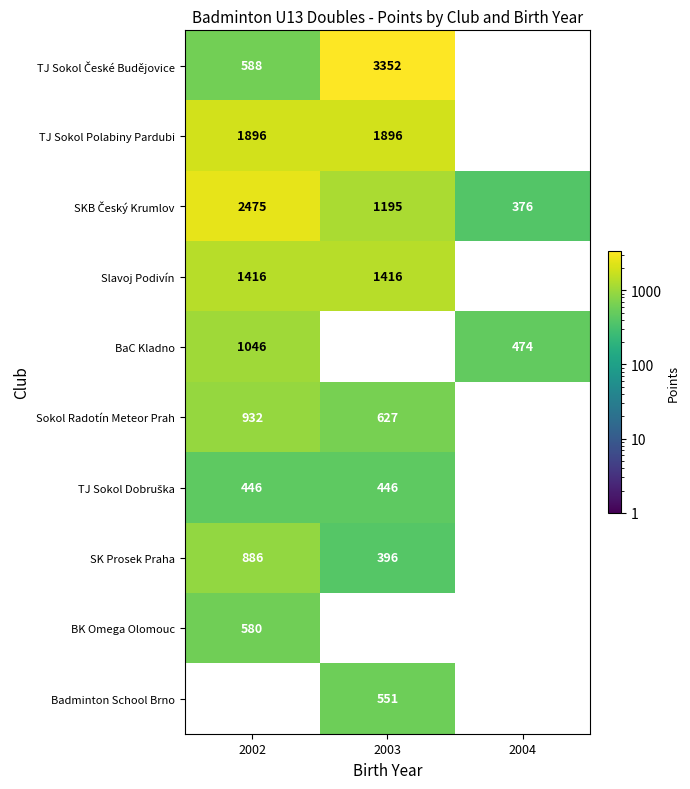

What is the sum of the SK Prosek Praha values at 2002 and 2003?

1282